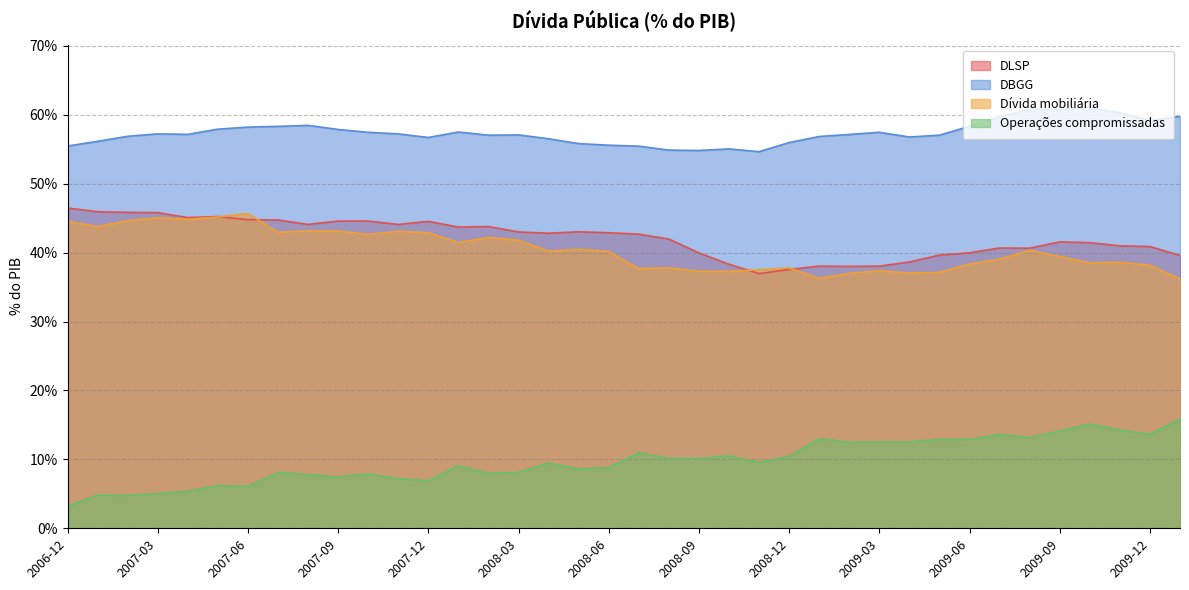

Which series changed the most between 2008-02 and 2009-04?

Dívida mobiliária